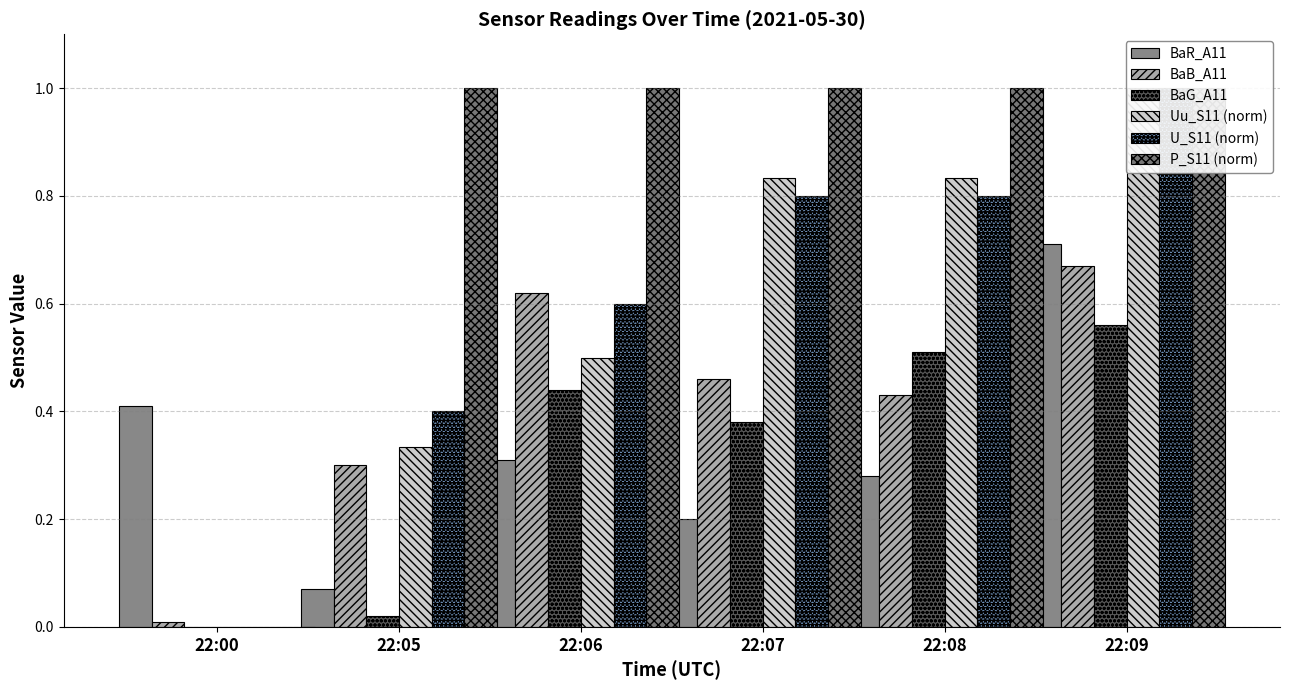

What is the sum of the BaG_A11 values at 22:05 and 22:07?

0.4